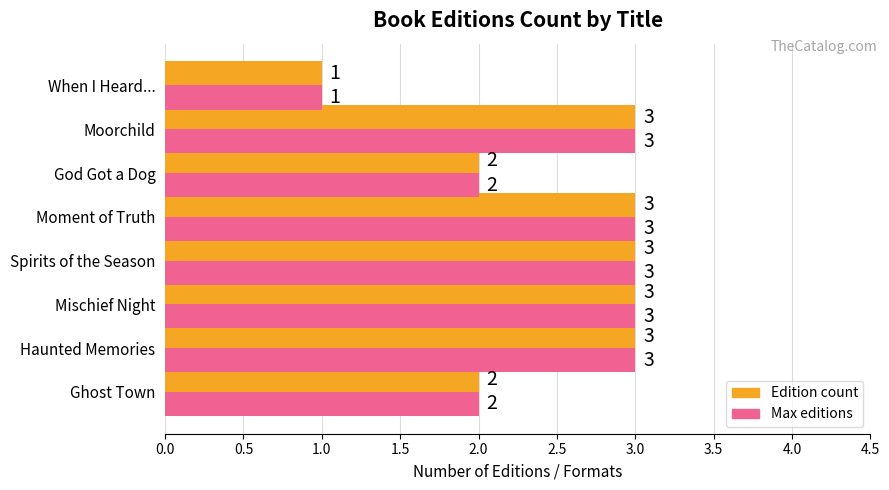

True or false: Max editions has a value of 2 at Ghost Town.

True